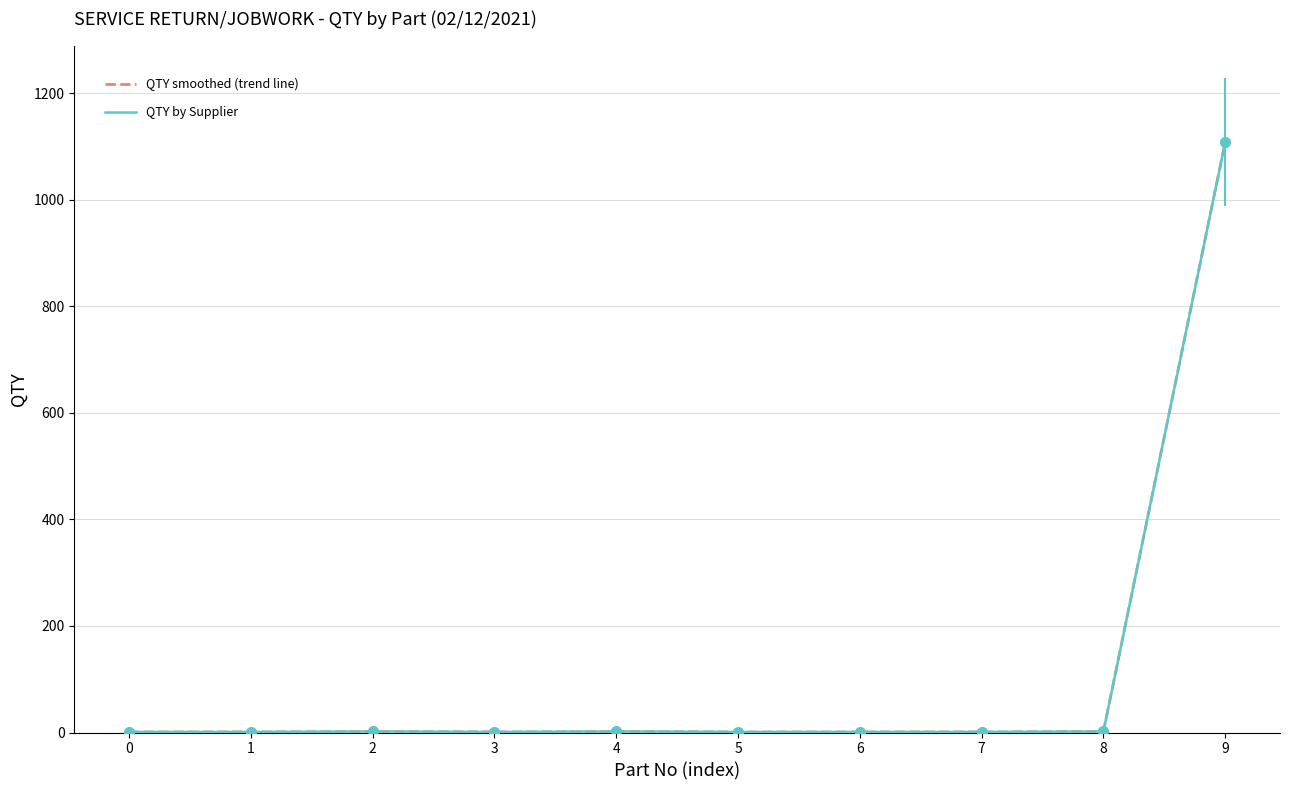

What is the average value of the QTY smoothed series?

112